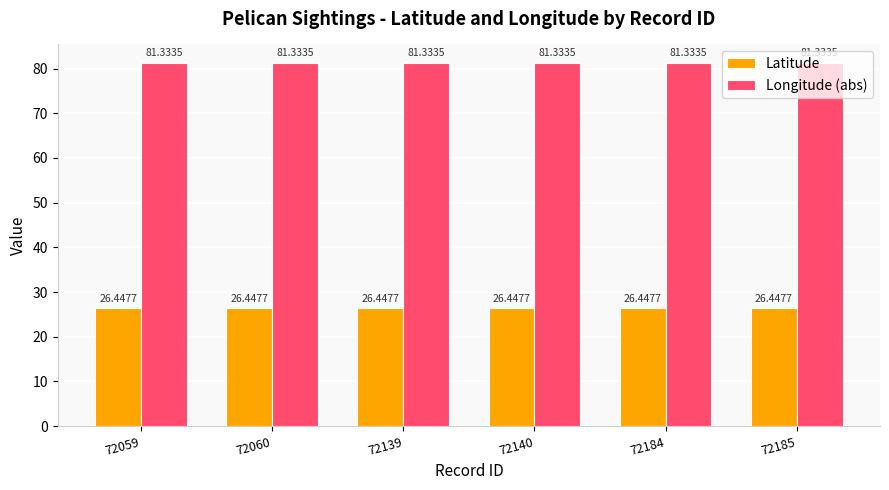

At how many categories does at least one series exceed 28?

6